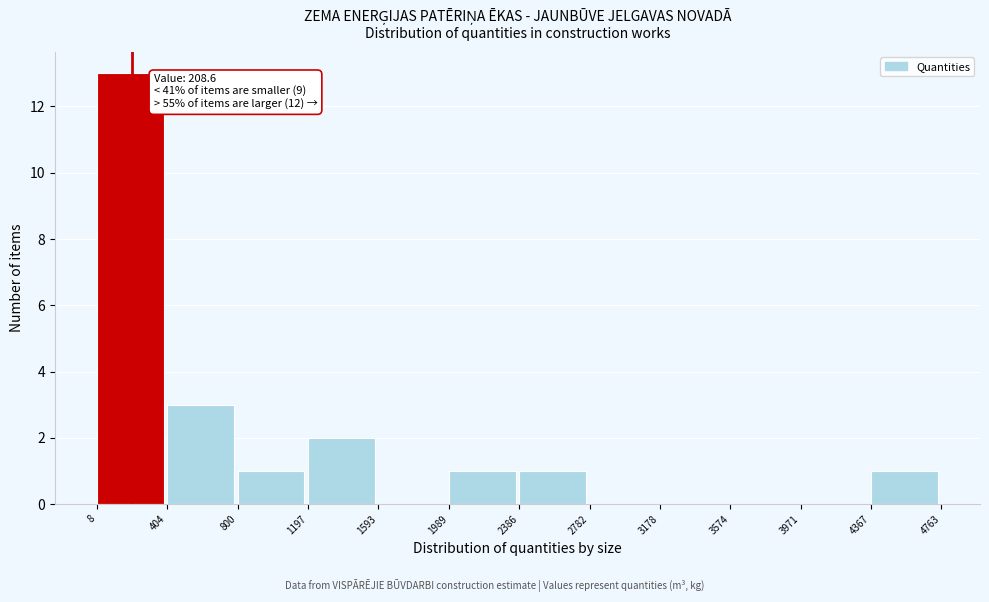

Which range on the x-axis has the tallest bar?

8 to 404